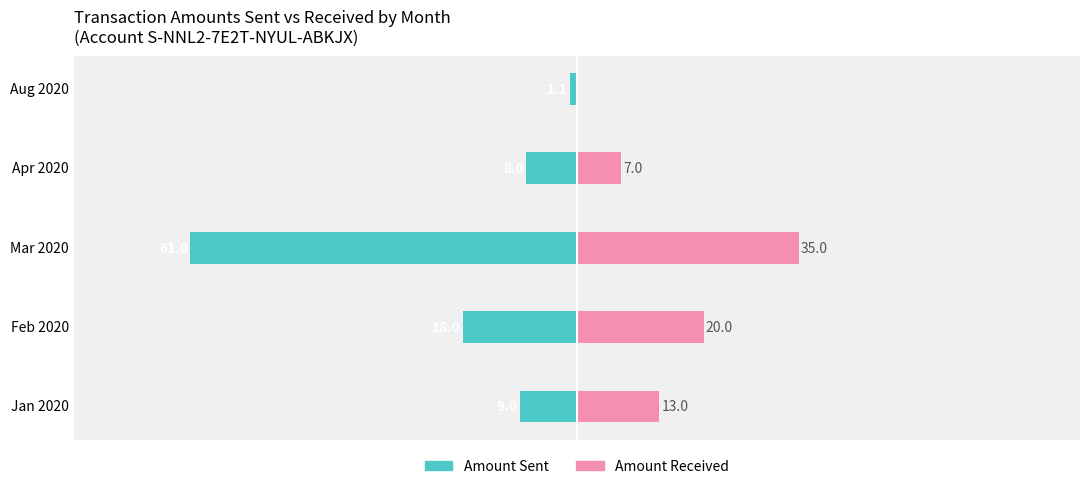

How many values in the Amount Received series are below 13?

2